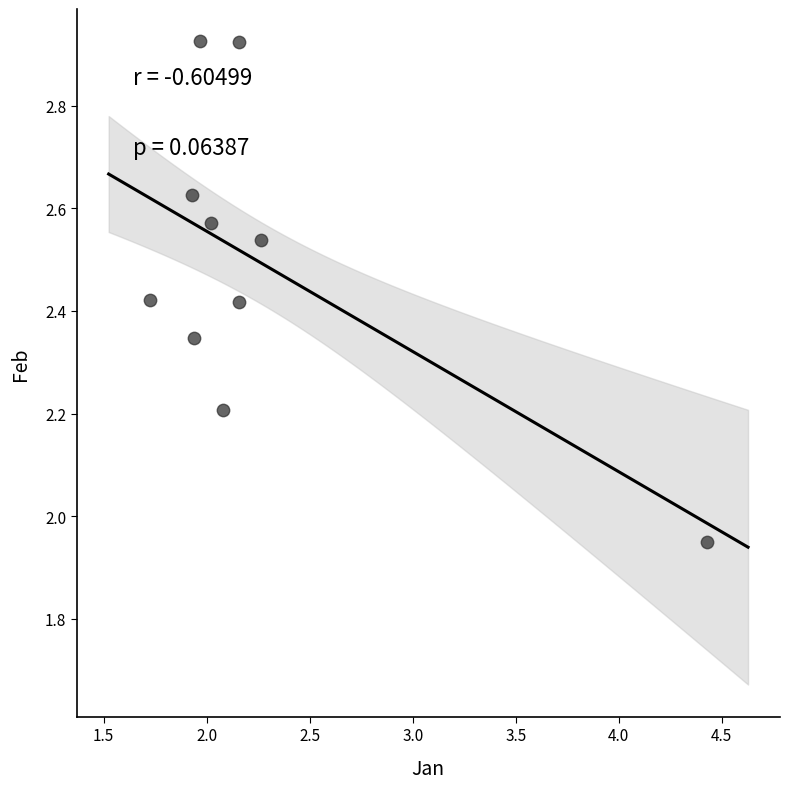

What is the range of X values (max minus min)?

2.7